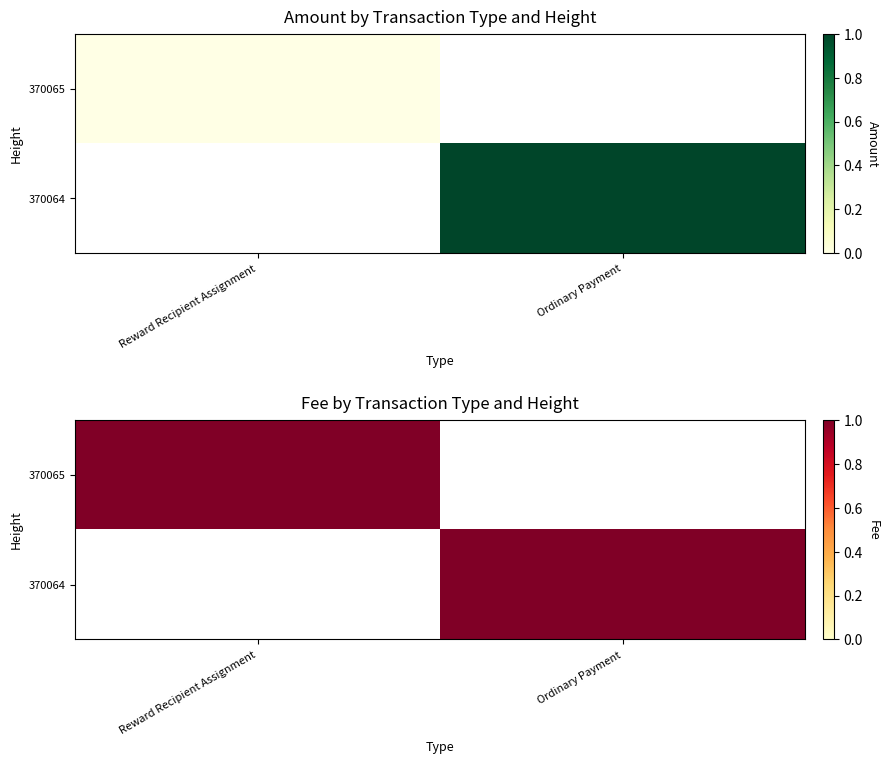

Between 0 and 1, which is larger?

1